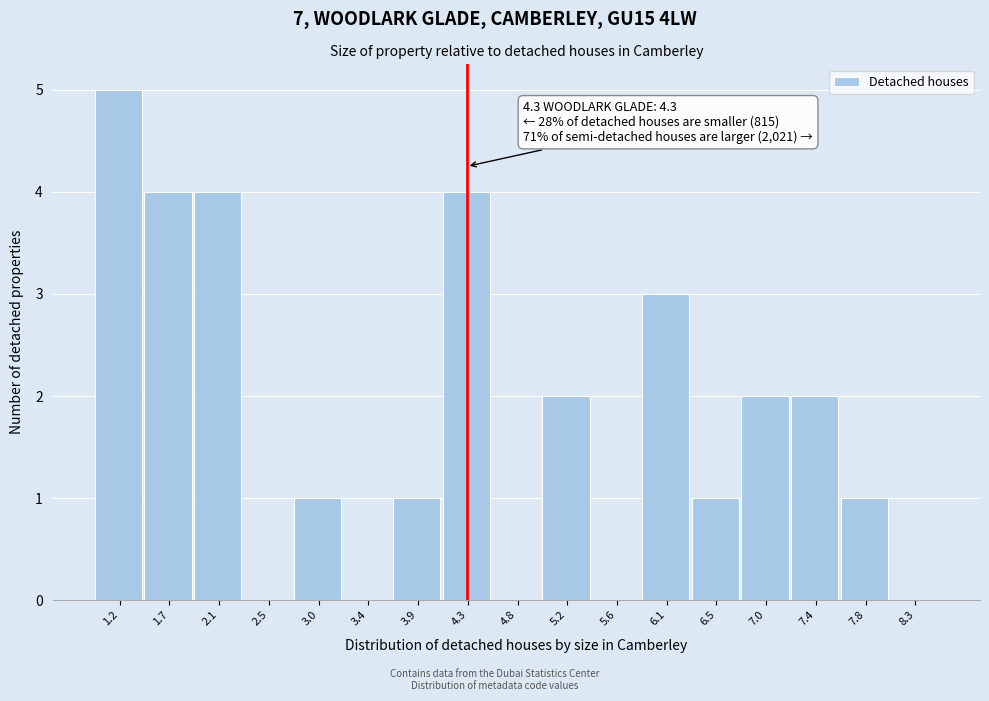

Over which range of the x-axis is the bar tallest?

1.00 to 1.45